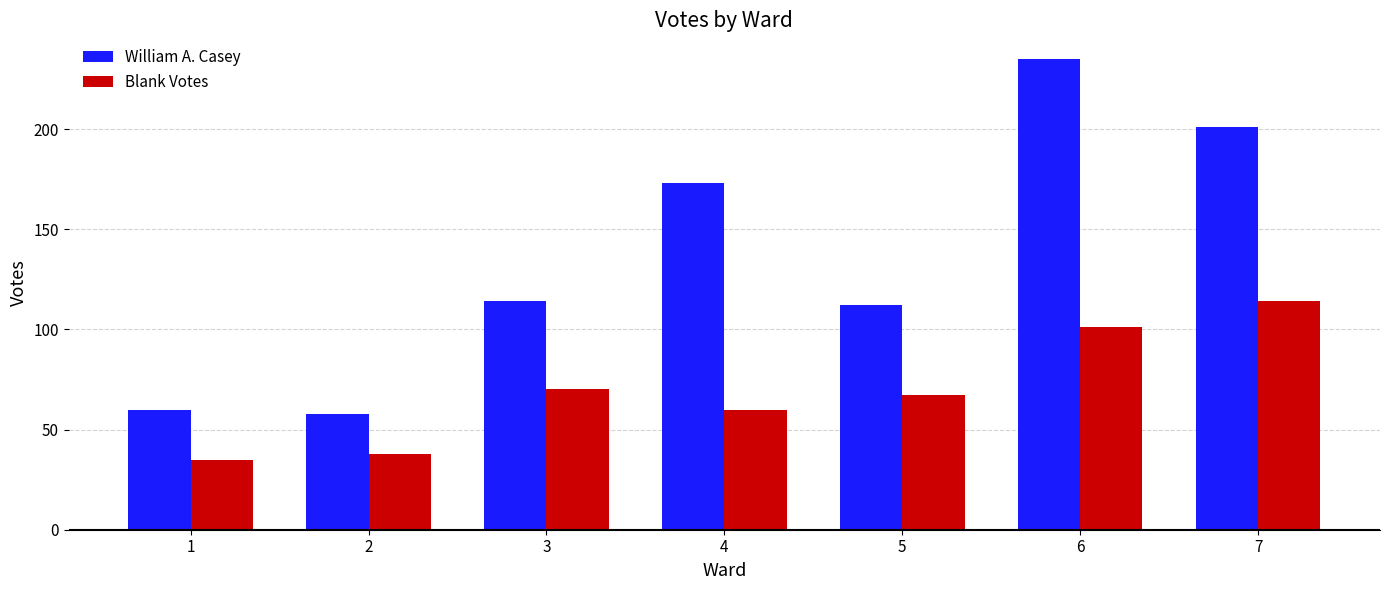

Where does the Blank Votes series first go above 67?

3